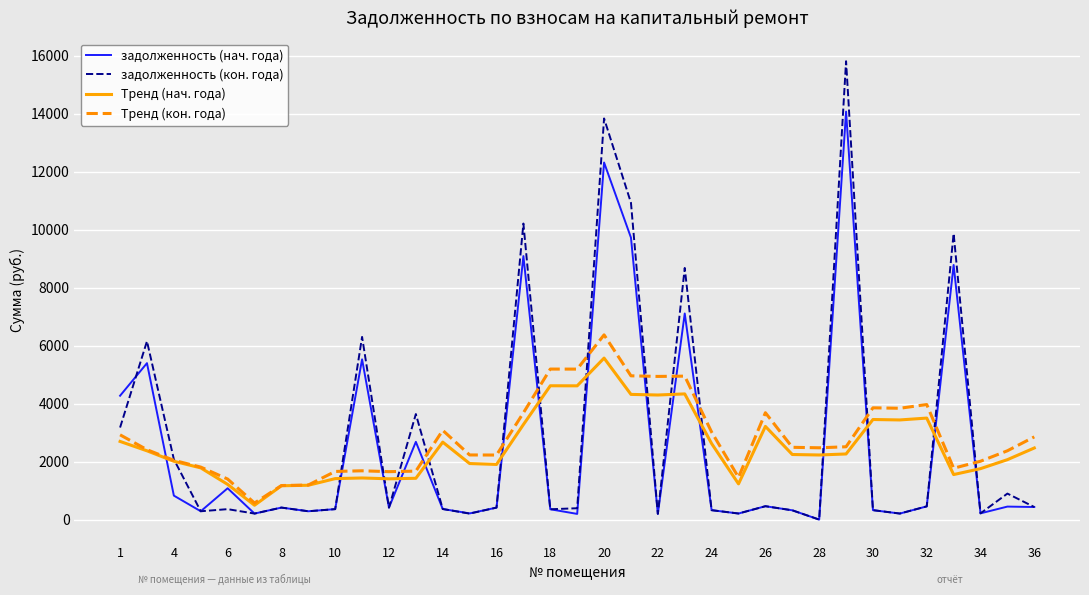

After their last crossing, which series has the higher values: задолженность (кон. года) or Тренд (кон. года)?

Тренд (кон. года)